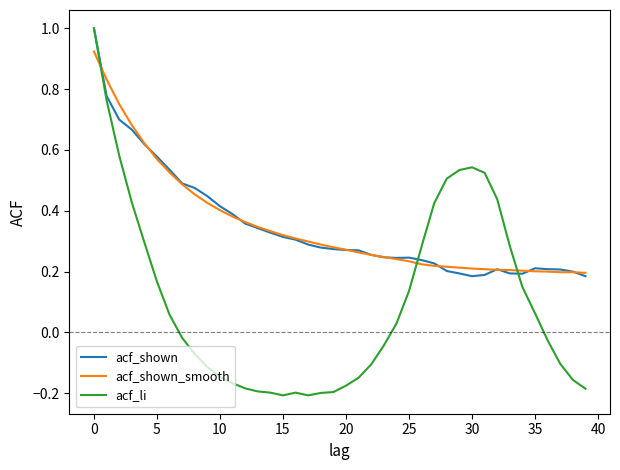

Which series has the widest spread of values?

acf_li